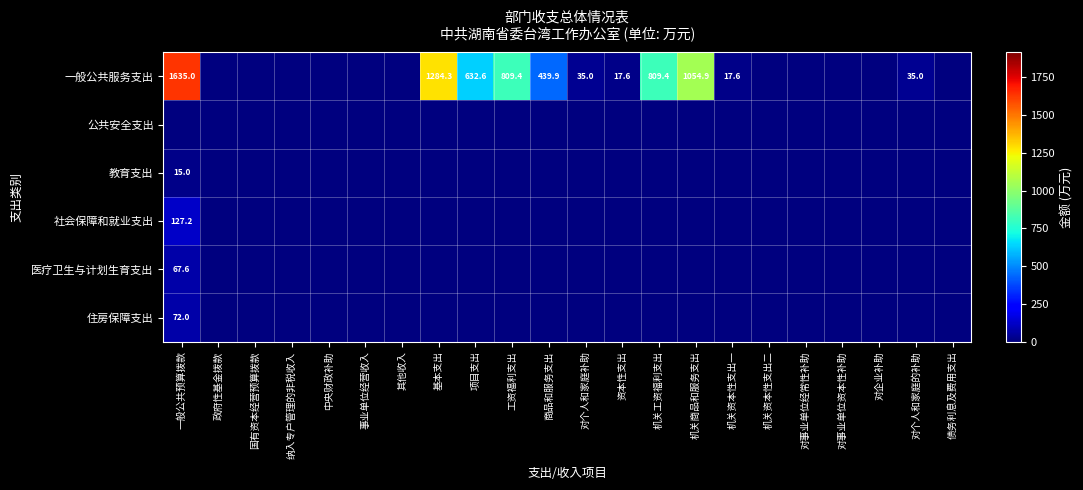

The value of 住房保障支出 at 一般公共预算拨款 is 96.9. True or false?

False